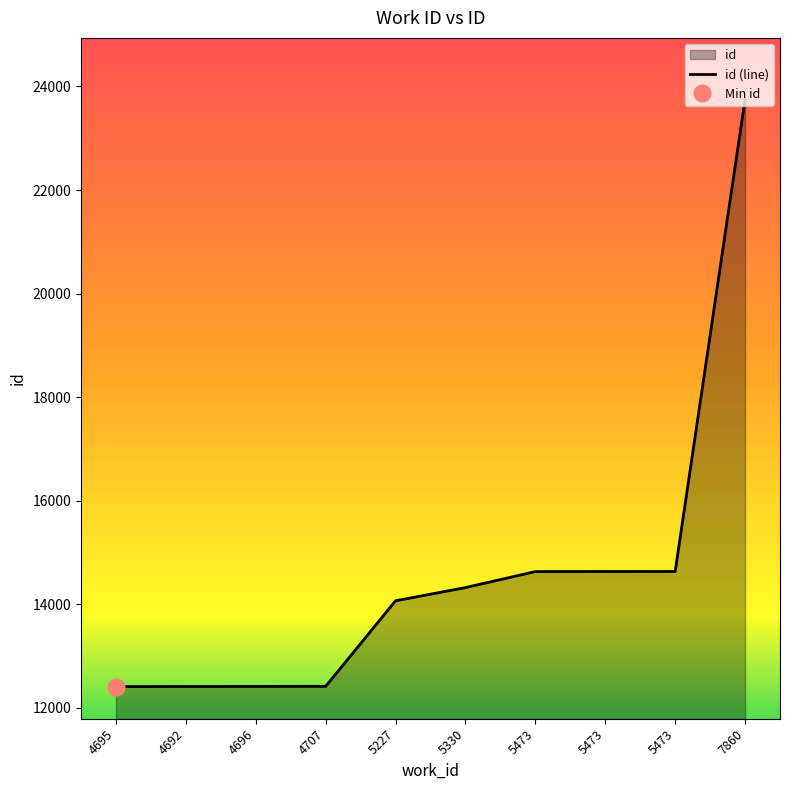

Which label corresponds to the smallest value in the chart?

4695